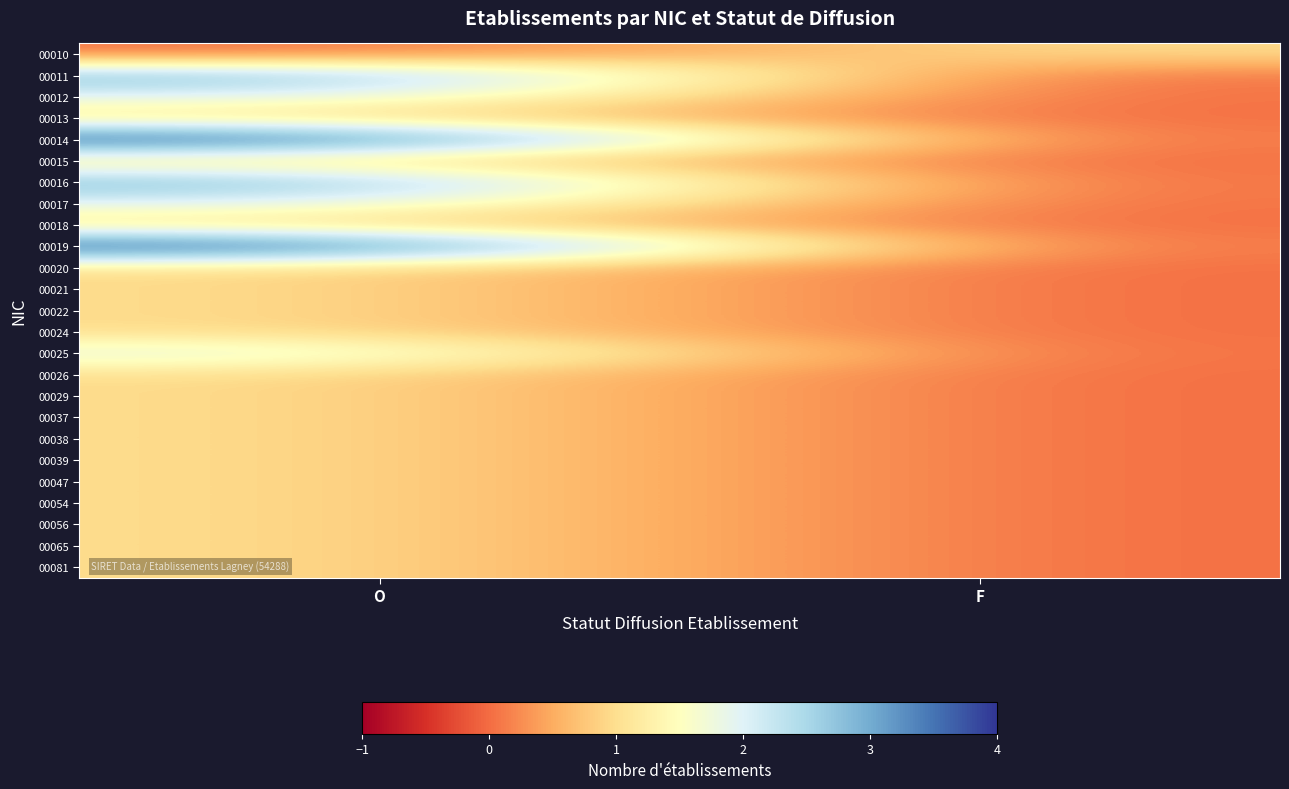

Count the number of categories in the chart.

2